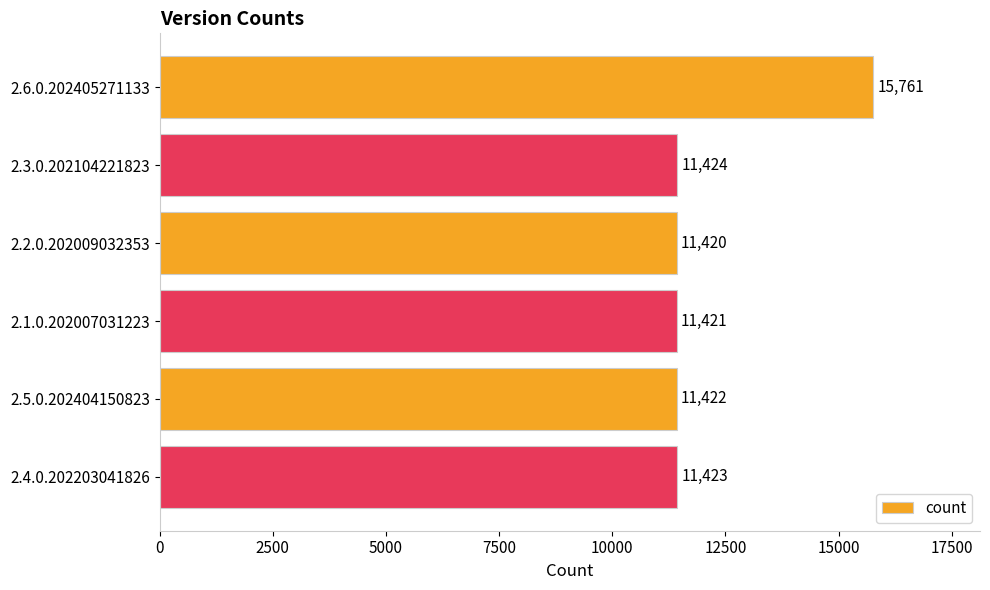

Count the number of data series in this chart.

1